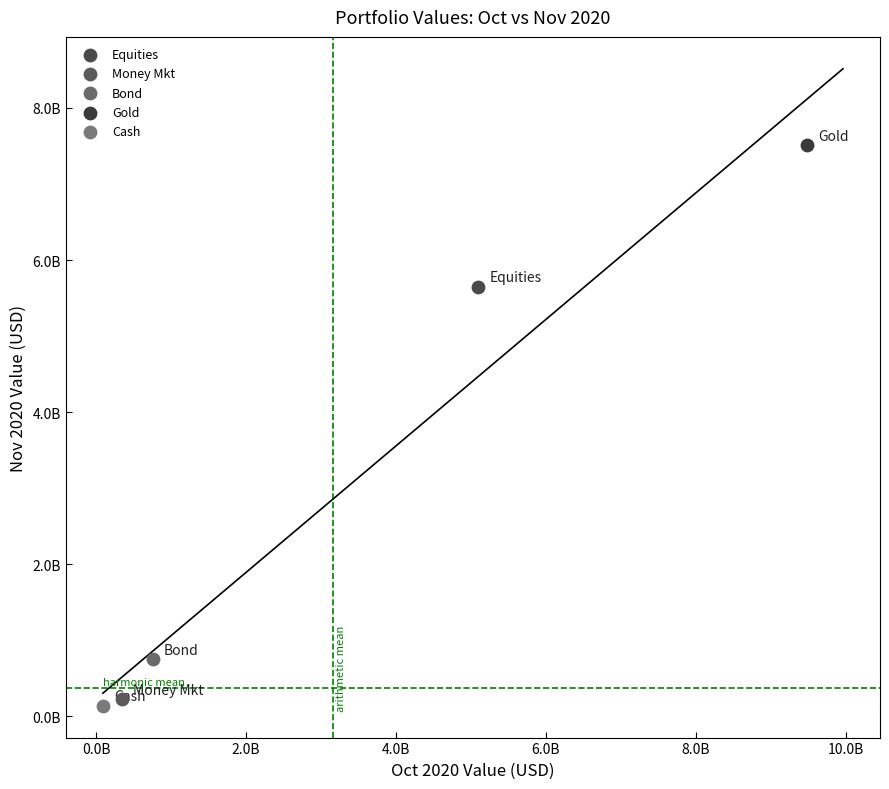

What are all the series names shown in the legend?

Equities, Money Mkt, Bond, Gold, Cash